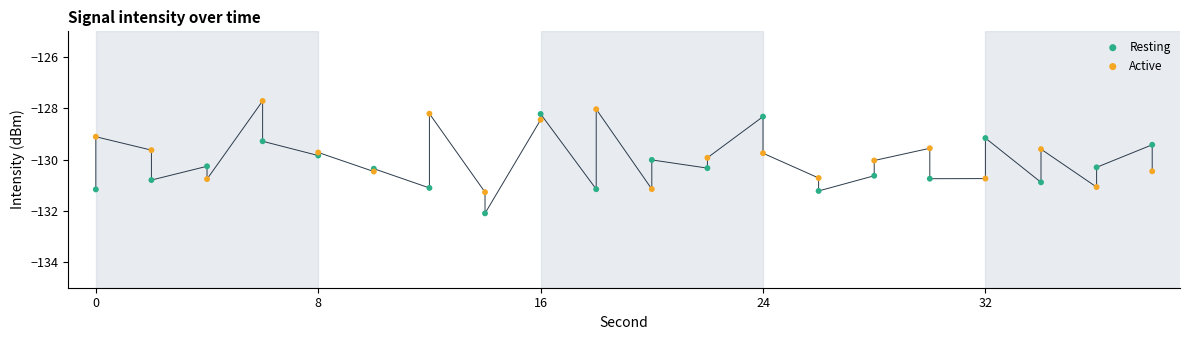

Which series has the widest spread of Y values?

Resting